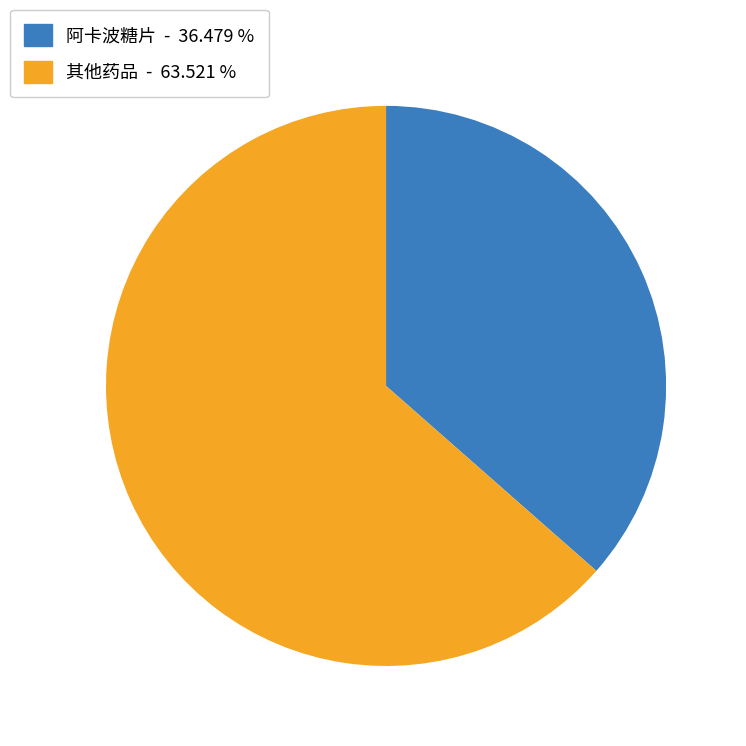

Is there any slice that represents more than half of the pie?

Yes